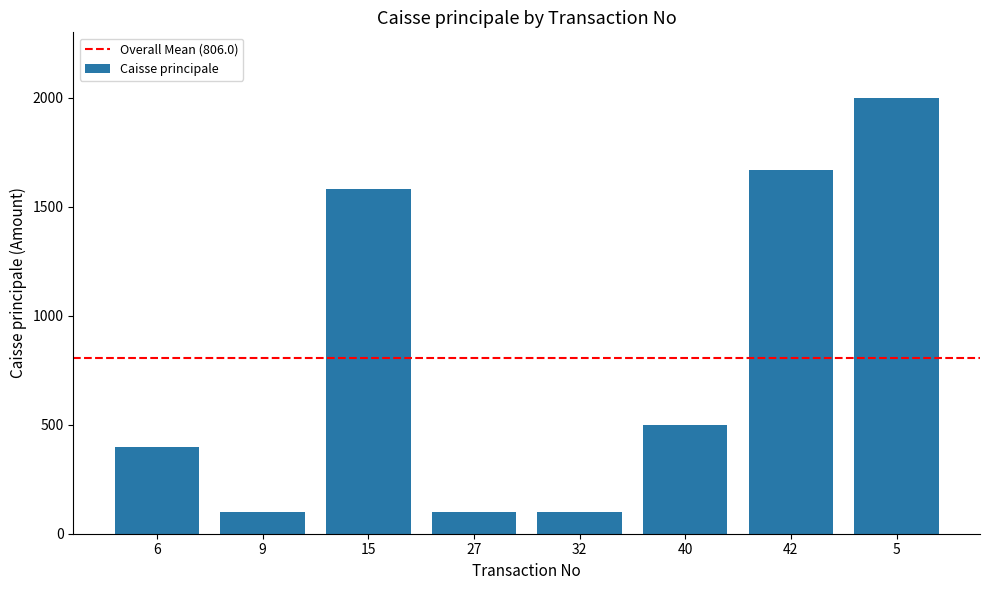

Reading right to left, extract all data points from this chart.

2000.0	1667.6	500.0	100.0	100.0	1580.0	100.0	400.0